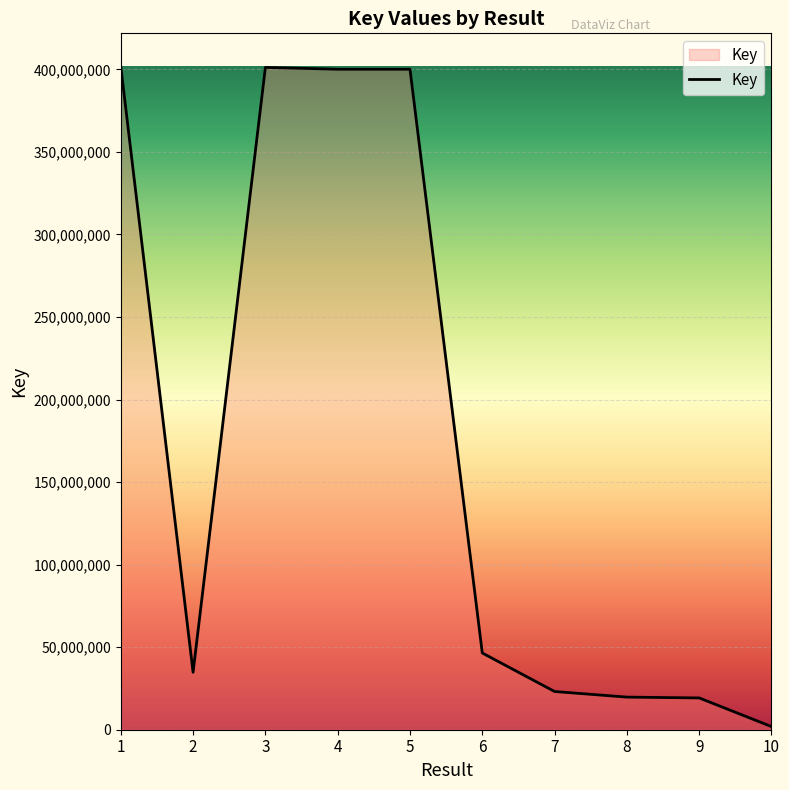

Is it true that the value at 2 is 61767277?

False